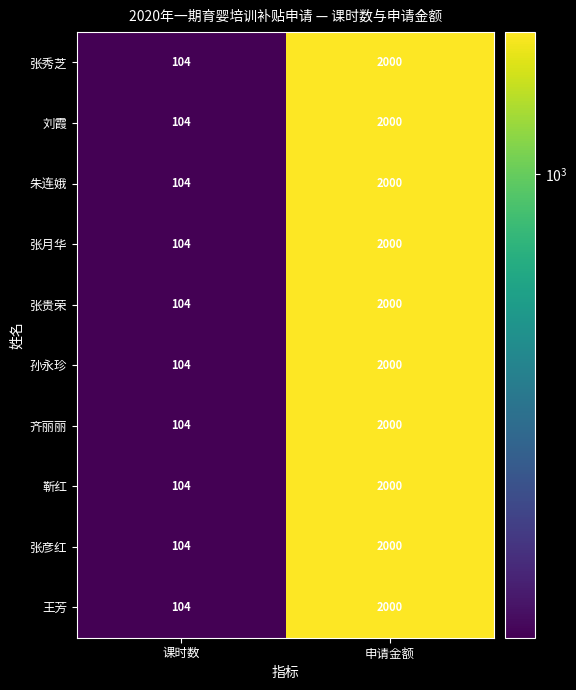

Is it true that 刘霞 equals 142 at 课时数?

False